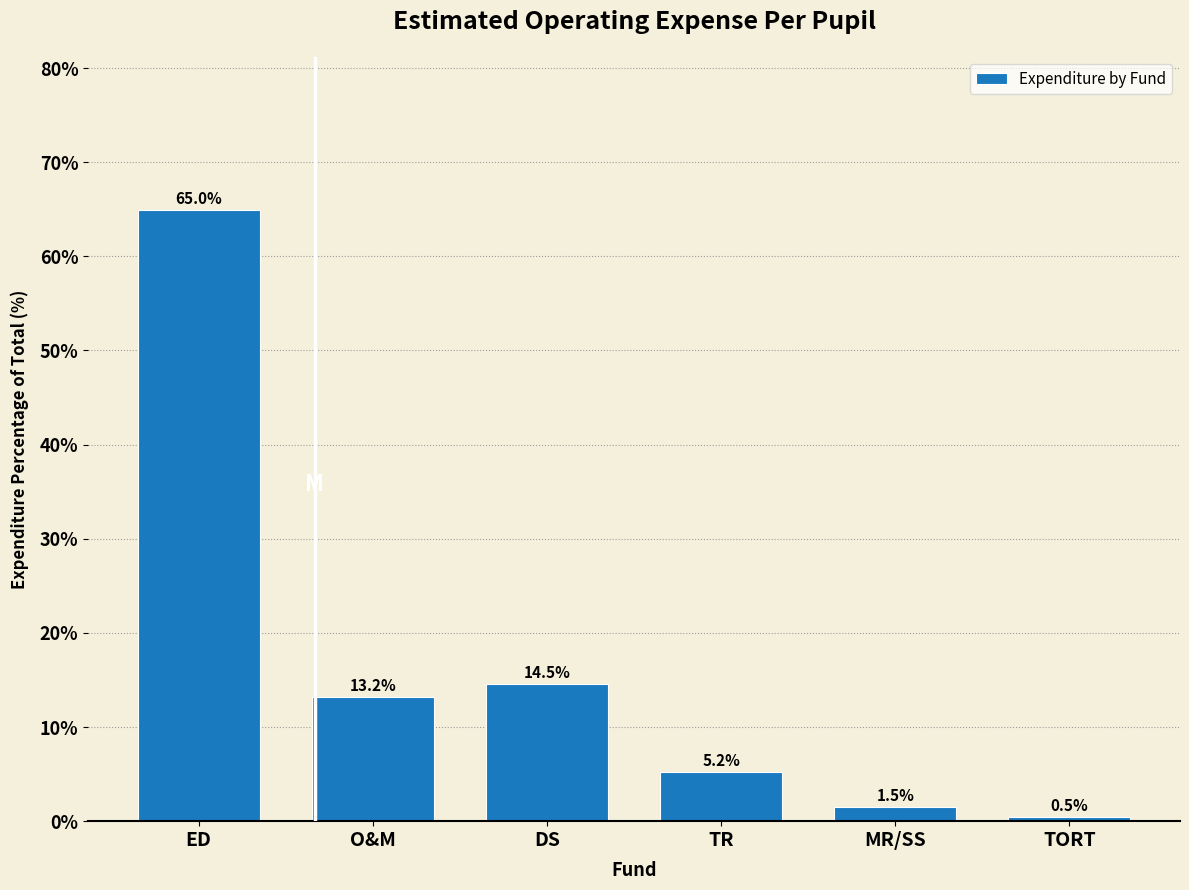

Reading left to right, list all the values displayed in this chart.

65.0	13.2	14.5	5.2	1.5	0.5